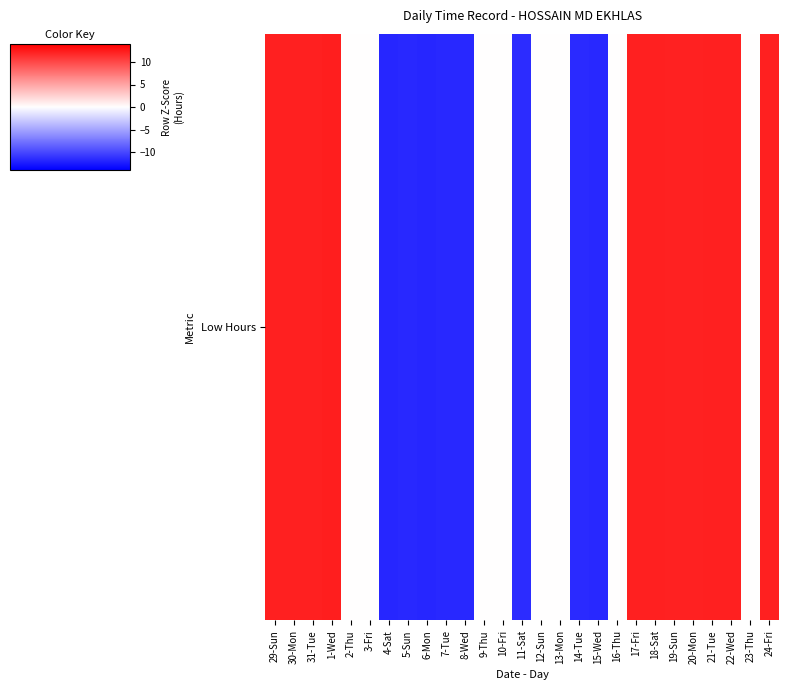

True or false: the data shows 0.0 at 23-Thu.

True